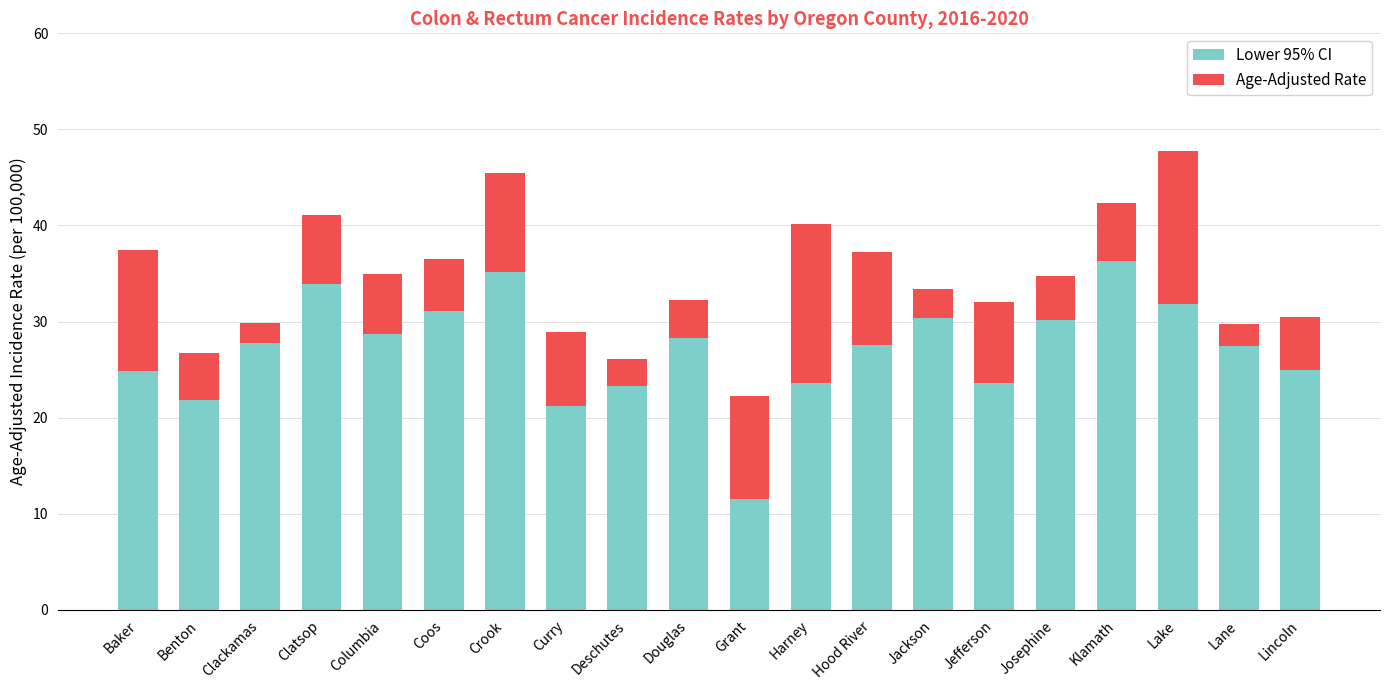

What is the minimum value for Lower 95% CI?

11.5